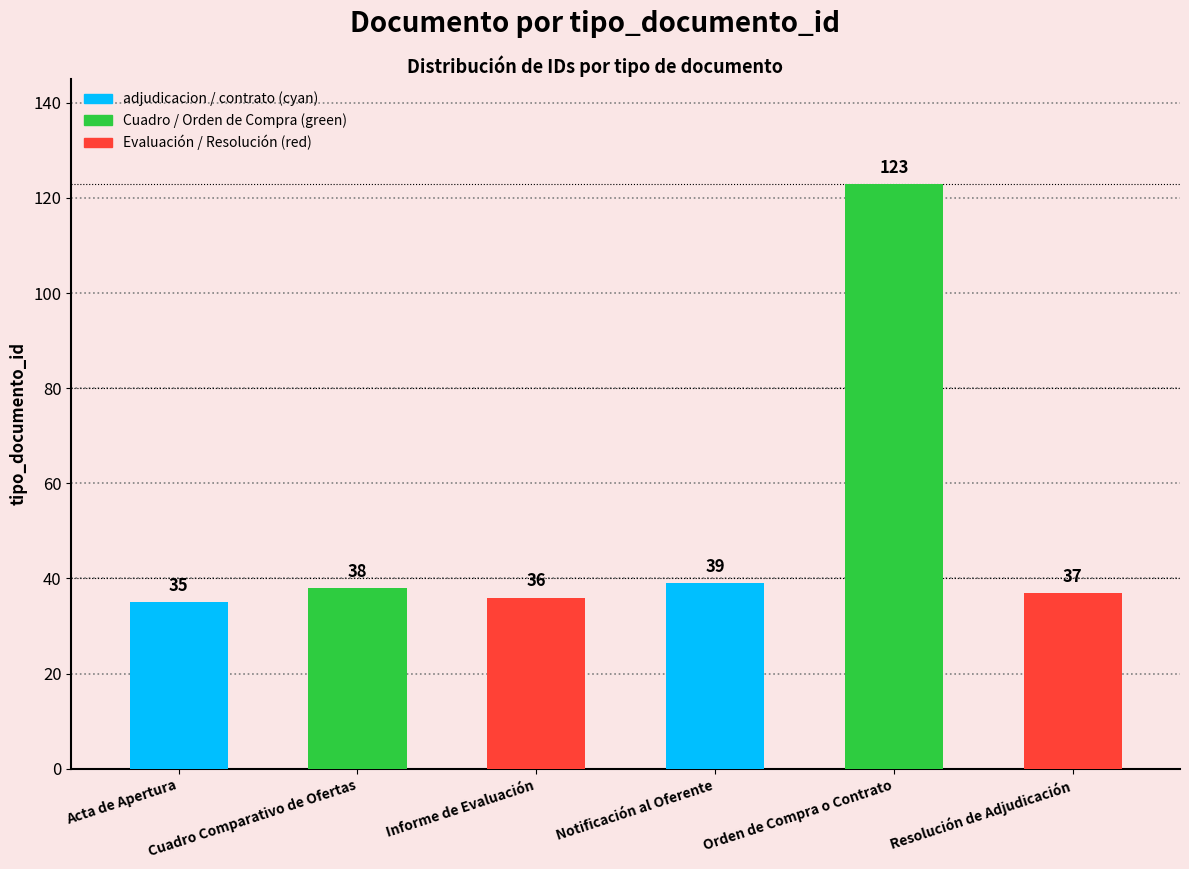

What value does the data have at Cuadro Comparativo de Ofertas, to the nearest 10?

40